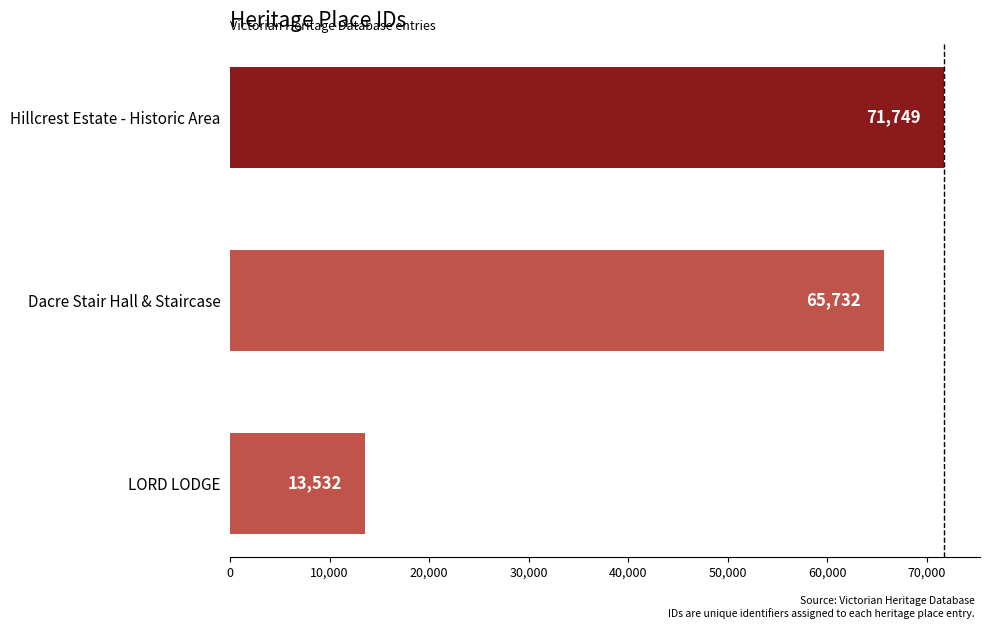

How many distinct data groups are displayed?

1